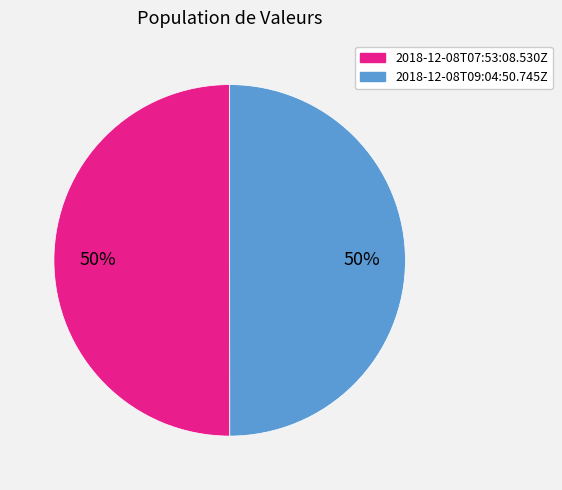

Approximately how many times larger is the value at 2018-12-08T09:04:50.745Z compared to 2018-12-08T07:53:08.530Z?

1.0